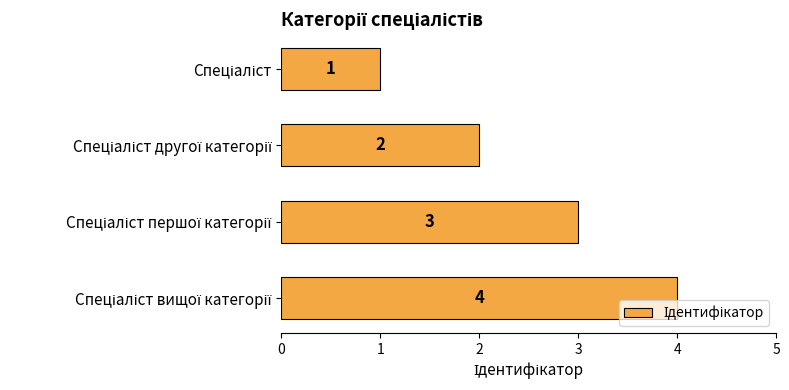

What is the greatest value displayed?

4